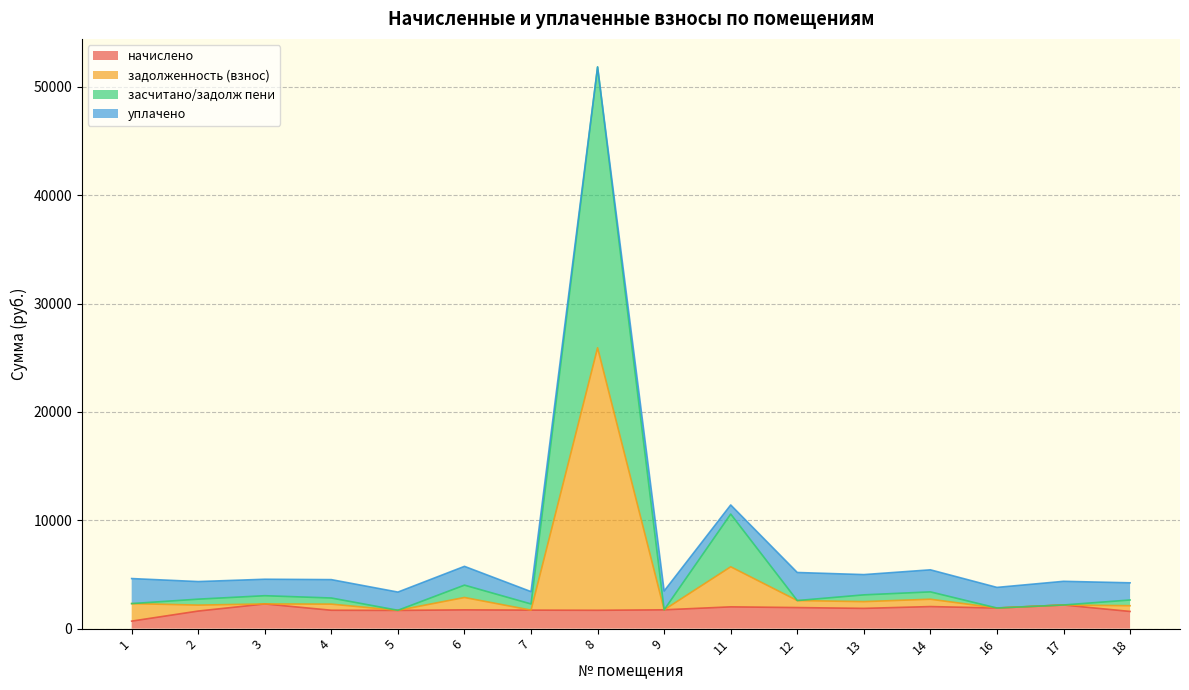

What is the average value of the задолженность (взнос) series?

3915.4